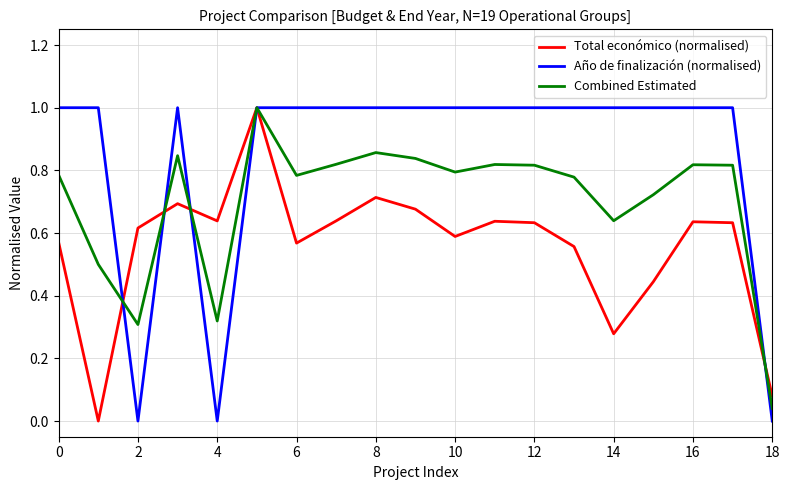

What is the highest value of the Combined Estimated series?

1.0